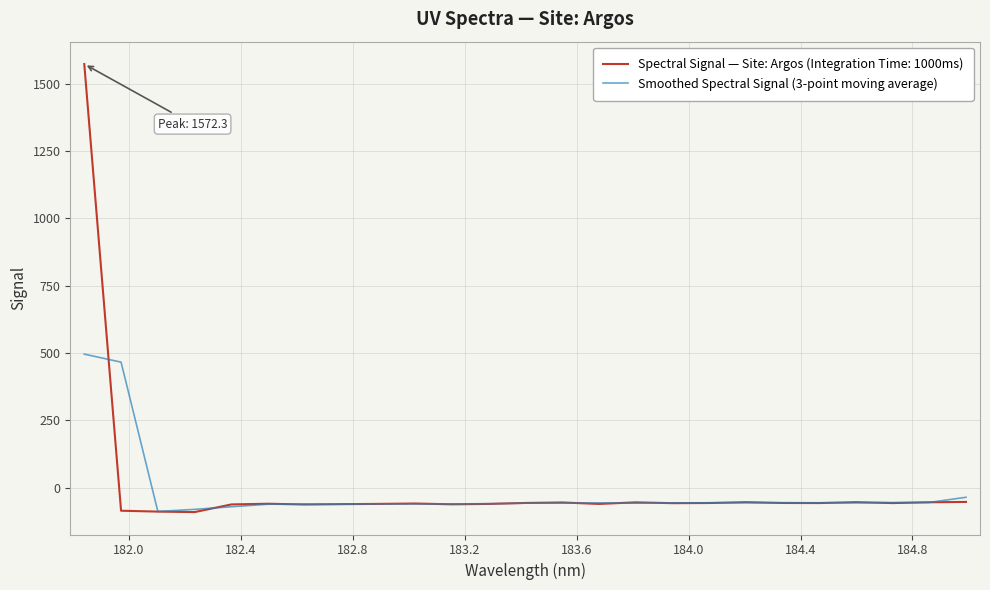

List the series in order of their peak value, highest first.

Spectral Signal — Site: Argos (Integration Time: 1000ms), Smoothed Spectral Signal (3-point moving average)